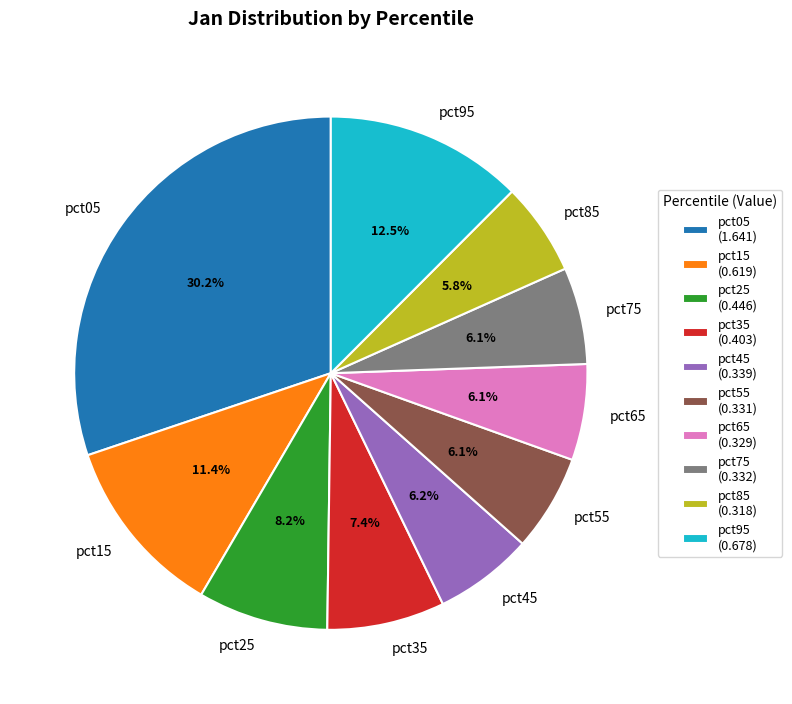

Combined, what portion of the pie is pct95 and pct05?

42.7%